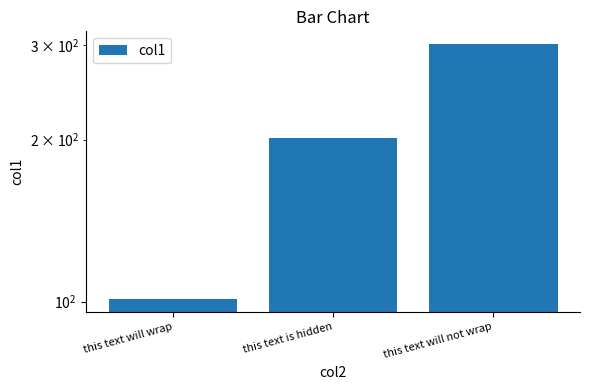

Count the number of values greater than 201.

1